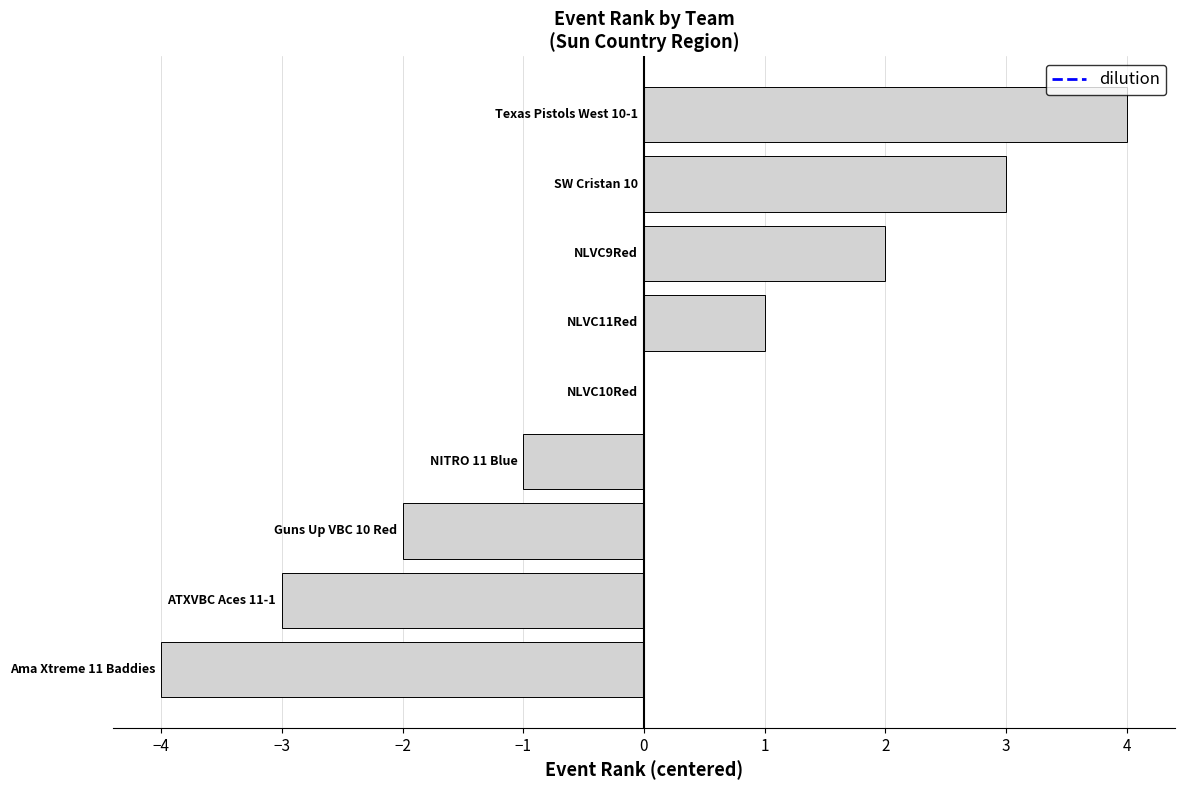

What is the greatest value displayed?

4